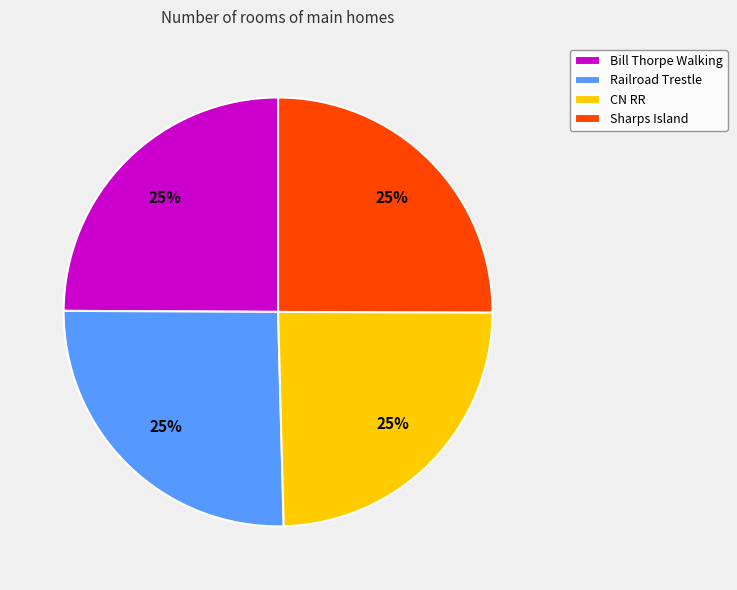

To the nearest percent, what is the combined percentage of Bill Thorpe Walking and Railroad Trestle?

50%